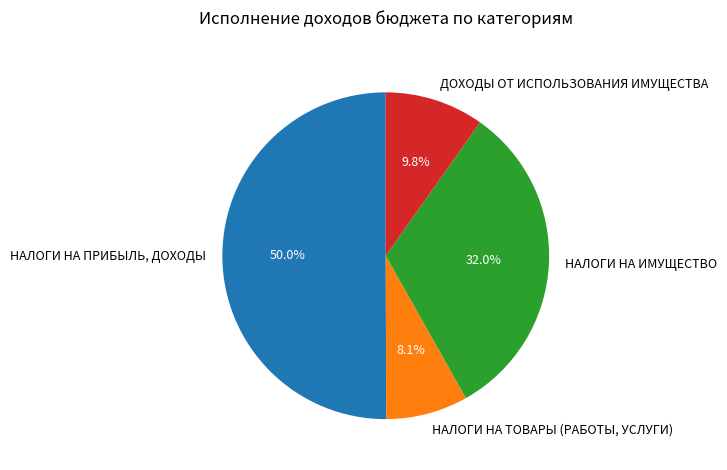

To the nearest percent, what is the difference between the largest and smallest slice percentages?

42%